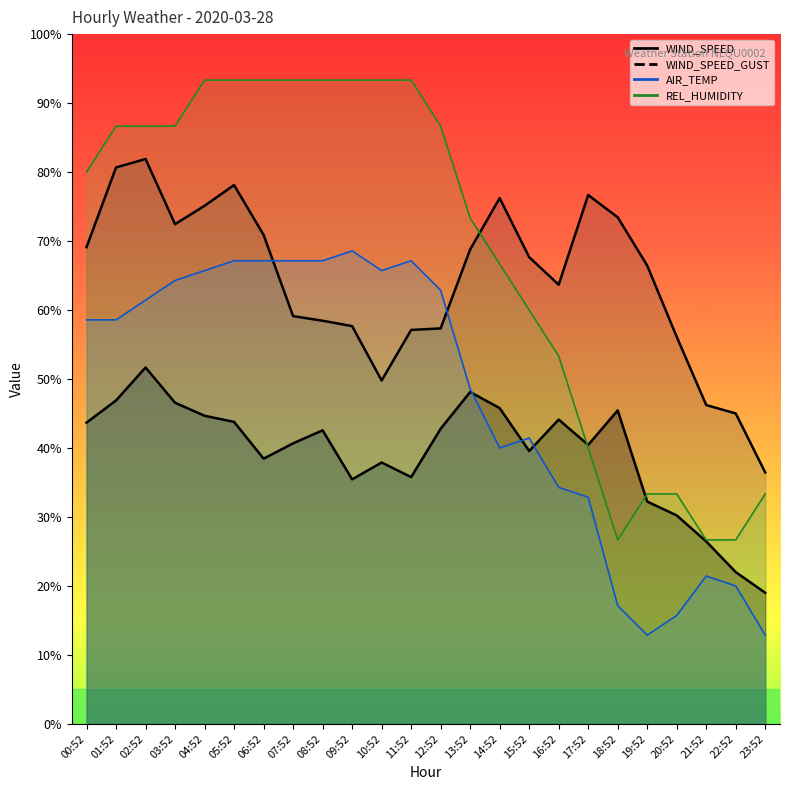

Reading left to right, list all the values displayed in this chart.

WIND_SPEED: 43.7	46.9	51.7	46.6	44.7	43.8	38.4	40.7	42.6	35.4	37.9	35.8	42.8	48.1	45.8	39.6	44.1	40.4	45.4	32.2	30.2	26.4	22.0	19.0
WIND_SPEED_GUST: 69.1	80.7	81.9	72.4	75.1	78.1	70.9	59.1	58.4	57.7	49.8	57.1	57.3	68.8	76.2	67.7	63.7	76.7	73.4	66.4	56.1	46.2	45.0	36.4
AIR_TEMP: 58.6	58.6	61.4	64.3	65.7	67.1	67.1	67.1	67.1	68.6	65.7	67.1	62.9	48.6	40.0	41.4	34.3	32.9	17.1	12.9	15.7	21.4	20.0	12.9
REL_HUMIDITY: 80.0	86.7	86.7	86.7	93.3	93.3	93.3	93.3	93.3	93.3	93.3	93.3	86.7	73.3	66.7	60.0	53.3	40.0	26.7	33.3	33.3	26.7	26.7	33.3